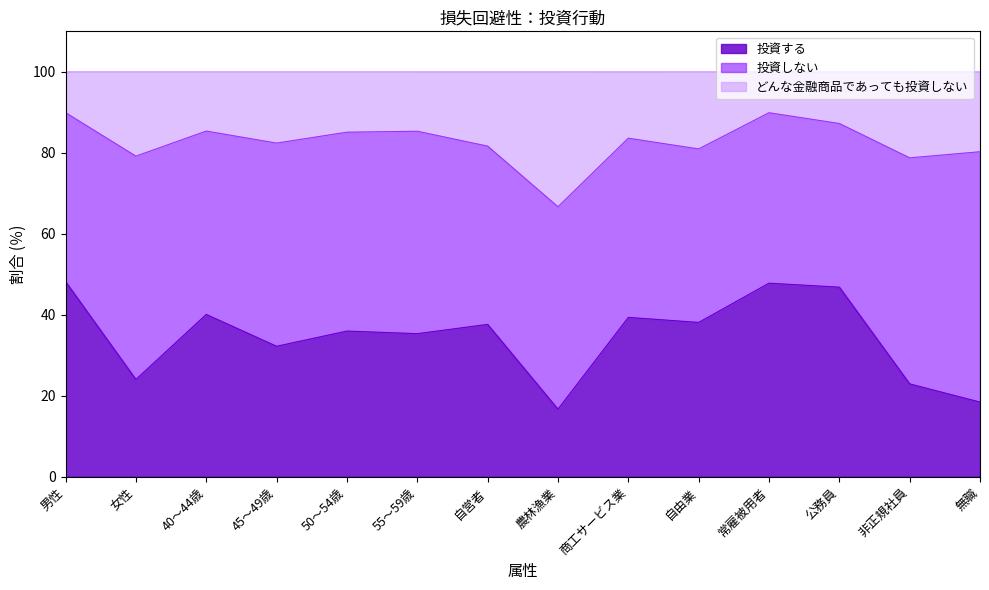

What is the label of the 4th point from the right?

常雇被用者